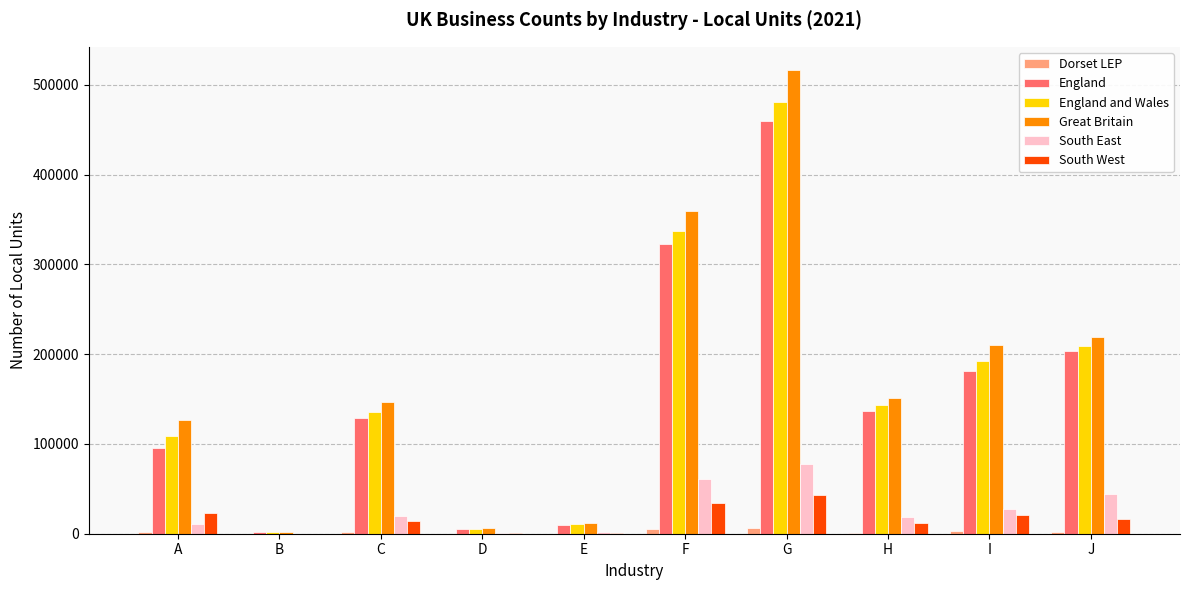

Which category has the highest value across all series?

G